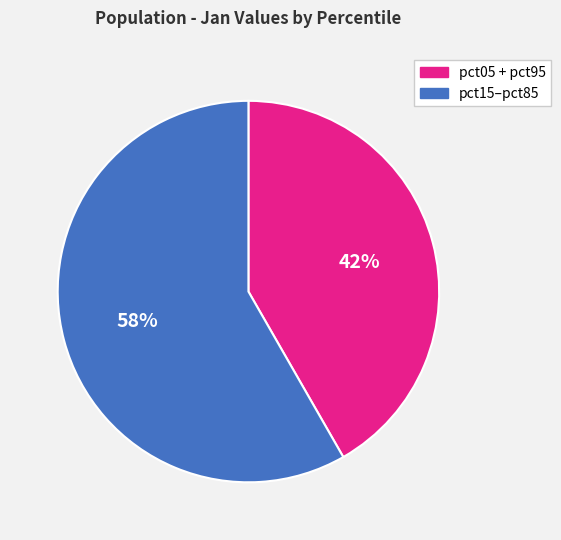

Does any single category account for the majority?

Yes